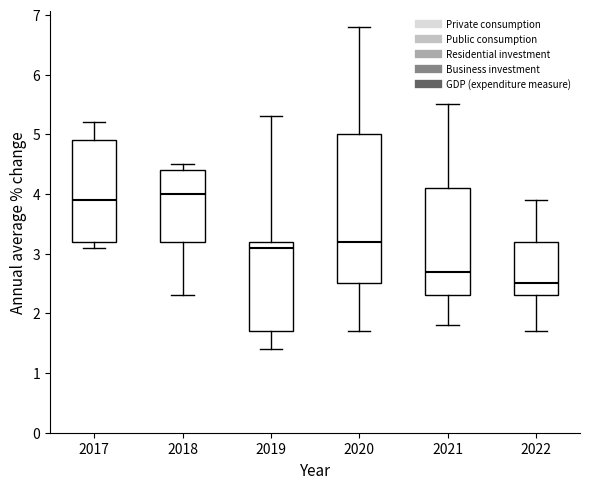

Reading left to right, transcribe this box plot: for each box, give where its median line is, the range the box spans, and where its two whiskers end, as read against the y-axis. The values are not printed on the chart, so give them approximately, as read against the axis.

2017: median 3.9, box 3.2 to 4.9, whiskers 3.1 to 5.2
2018: median 4.0, box 3.2 to 4.4, whiskers 2.3 to 4.5
2019: median 3.1, box 1.7 to 3.2, whiskers 1.4 to 5.3
2020: median 3.2, box 2.5 to 5.0, whiskers 1.7 to 6.8
2021: median 2.7, box 2.3 to 4.1, whiskers 1.8 to 5.5
2022: median 2.5, box 2.3 to 3.2, whiskers 1.7 to 3.9